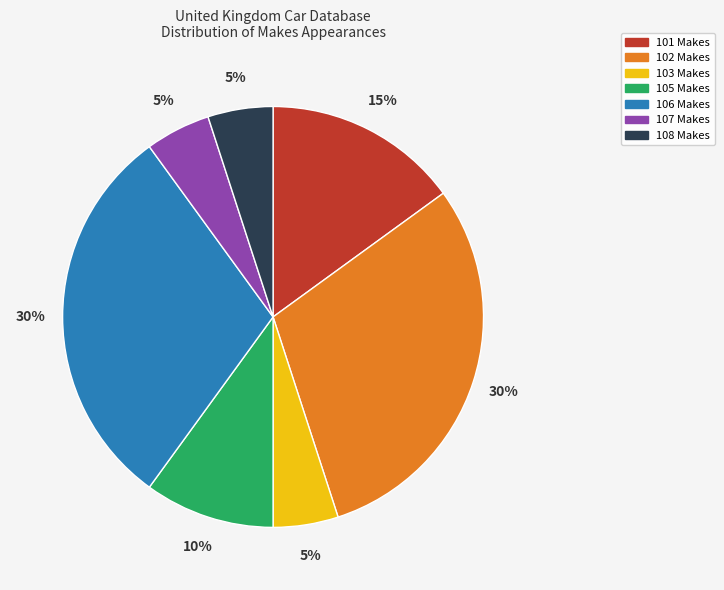

What is the ratio of the value at 102 Makes to the value at 101 Makes?

2.0